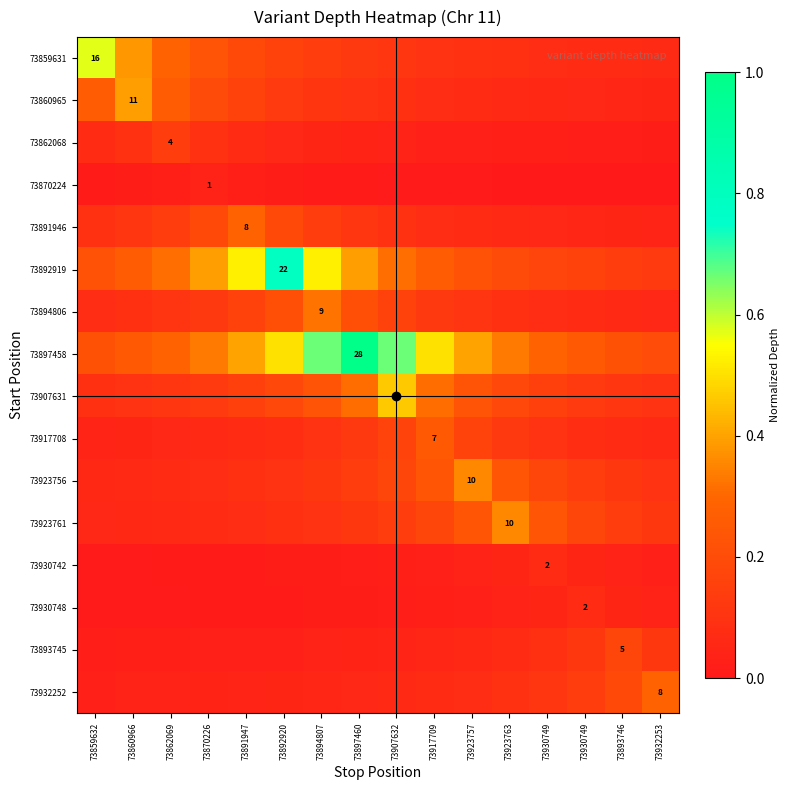

The 73891946 series shows 0.1 at 73870226. True or false?

False